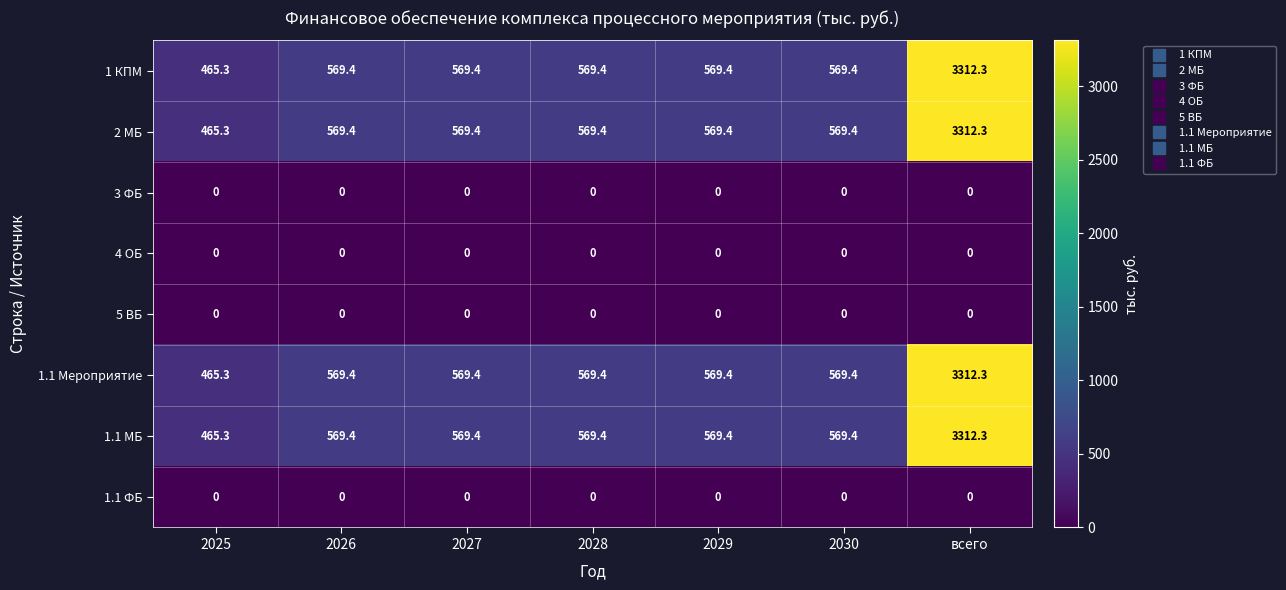

What is the difference between the second highest and minimum values in the 2 МБ series?

104.1